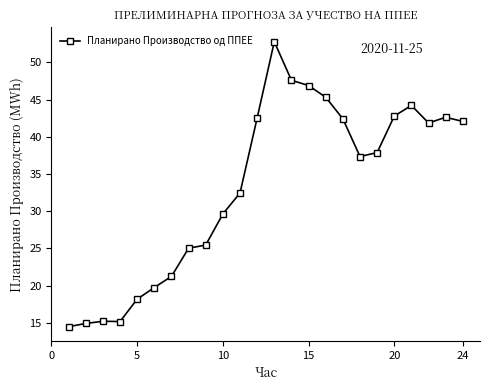

What is the value of the 3rd point from the left?

15.2